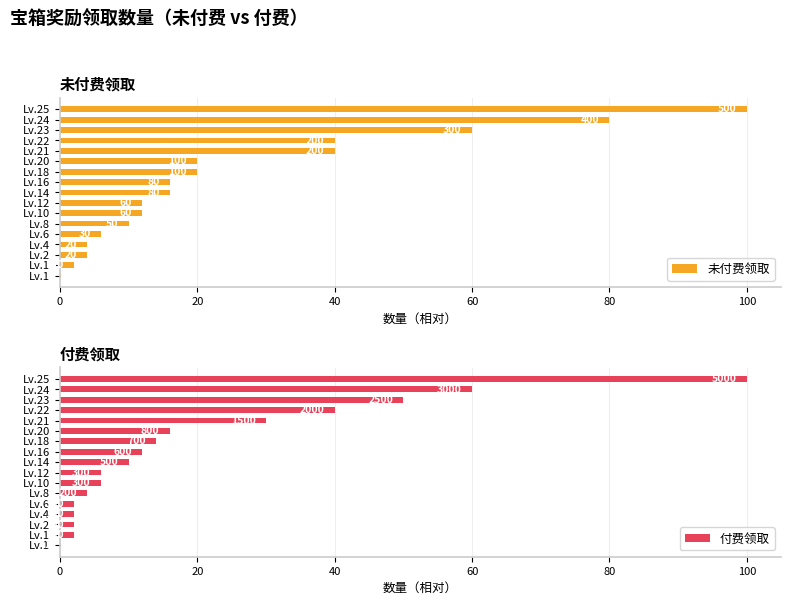

What position from the right is 10?

7